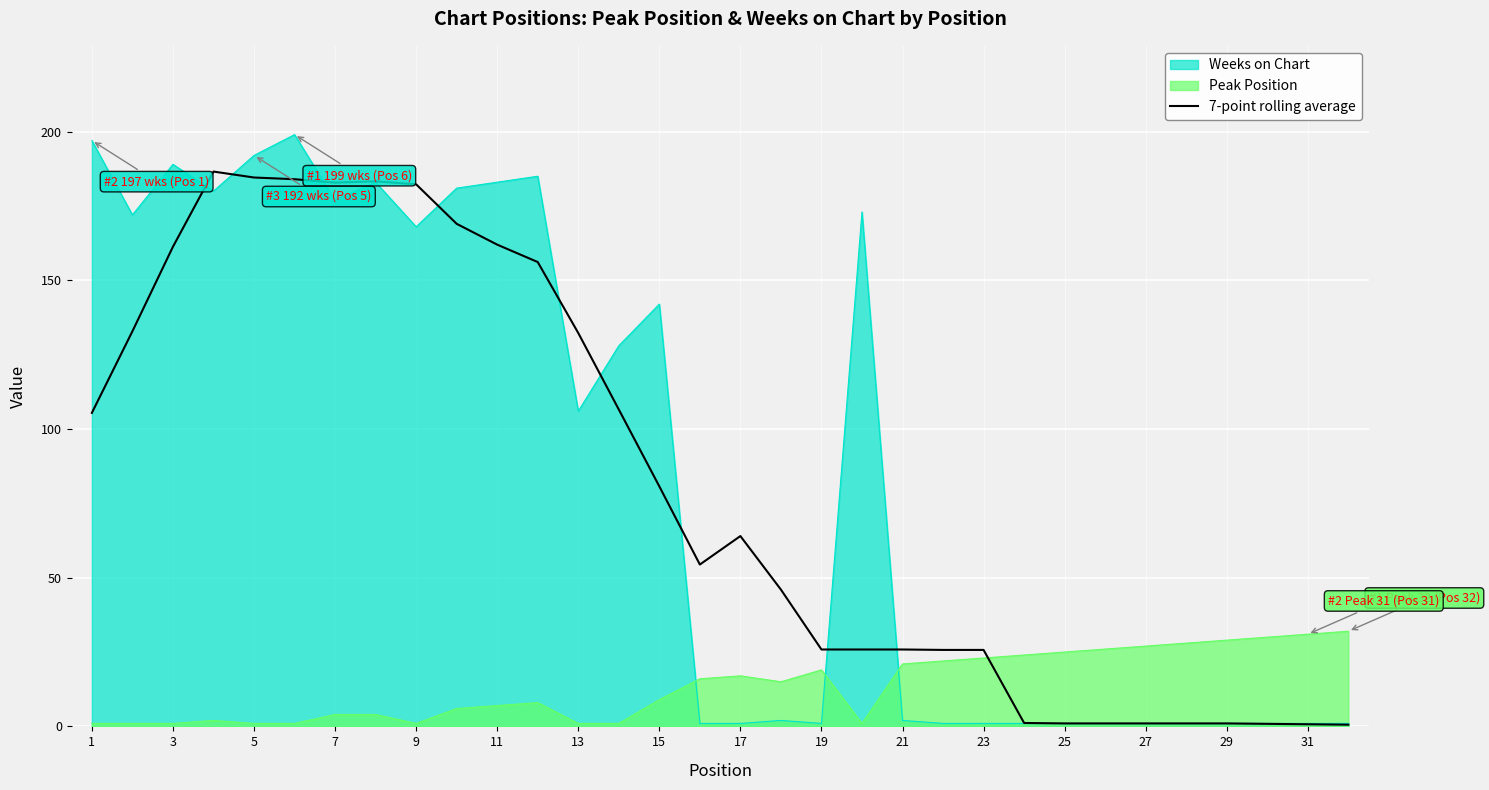

How many times do Peak Position and Weeks on Chart cross each other?

3